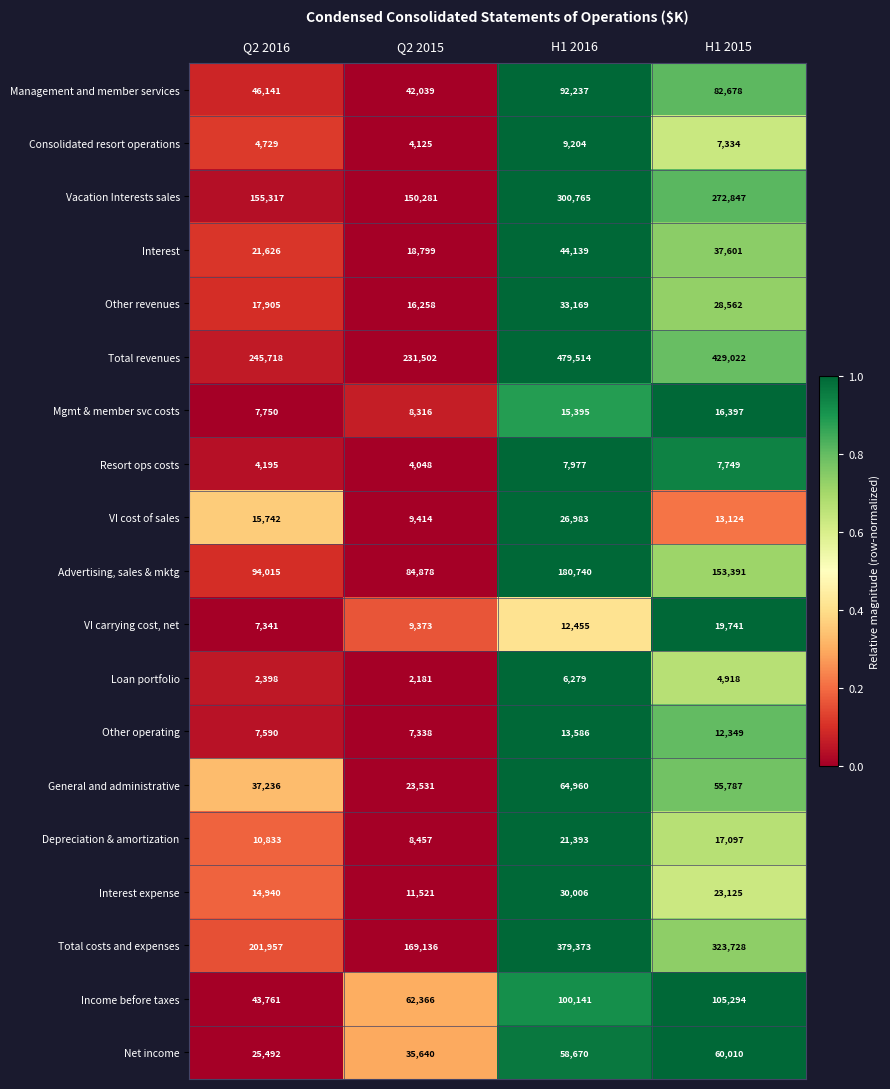

List the series in order of their peak value, highest first.

Total revenues, Total costs and expenses, Vacation Interests sales, Advertising, sales & mktg, Income before taxes, Management and member services, General and administrative, Net income, Interest, Other revenues, Interest expense, VI cost of sales, Depreciation & amortization, VI carrying cost, net, Mgmt & member svc costs, Other operating, Consolidated resort operations, Resort ops costs, Loan portfolio